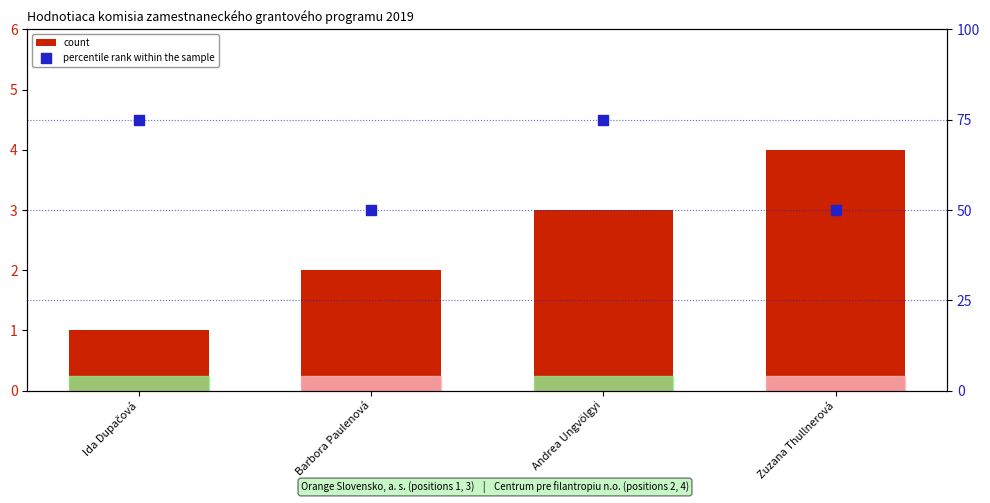

What is the total value across all series at Andrea Ungvölgyi?

78